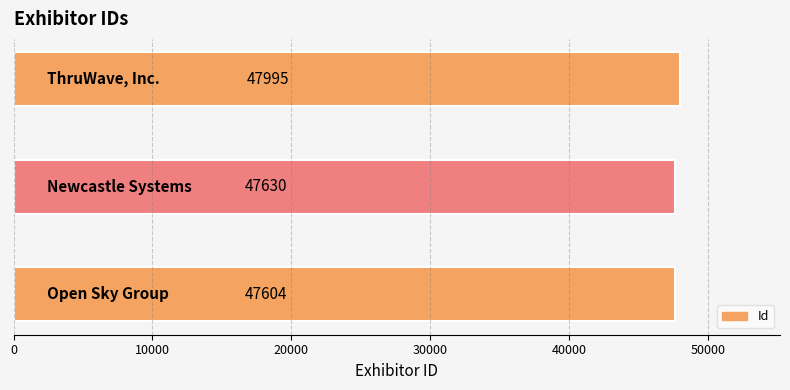

What is the minimum value shown in the chart?

47604